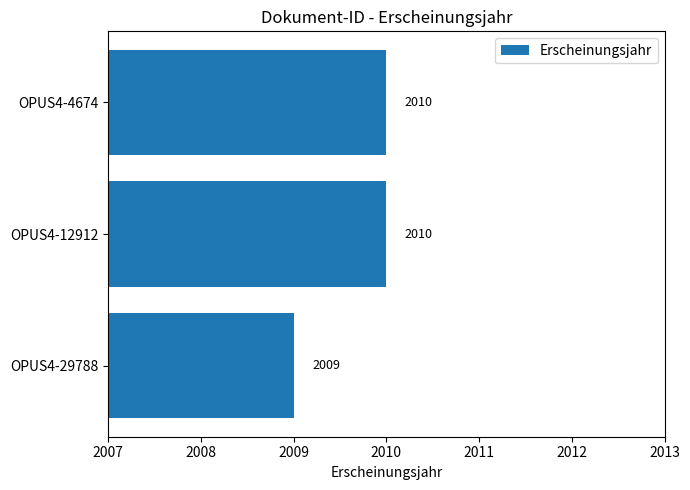

What is the change in value from OPUS4-29788 to OPUS4-4674?

+1